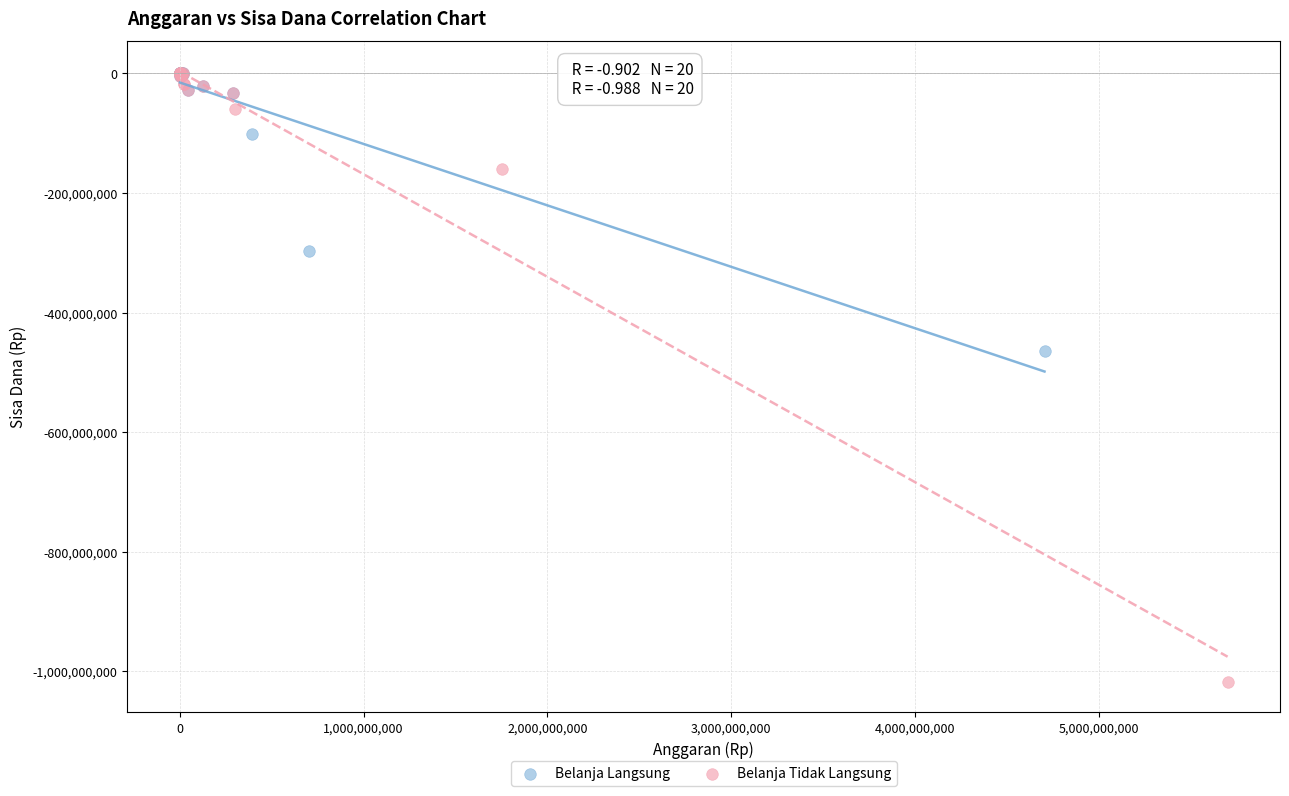

Which series reaches the minimum Y coordinate?

Belanja Tidak Langsung